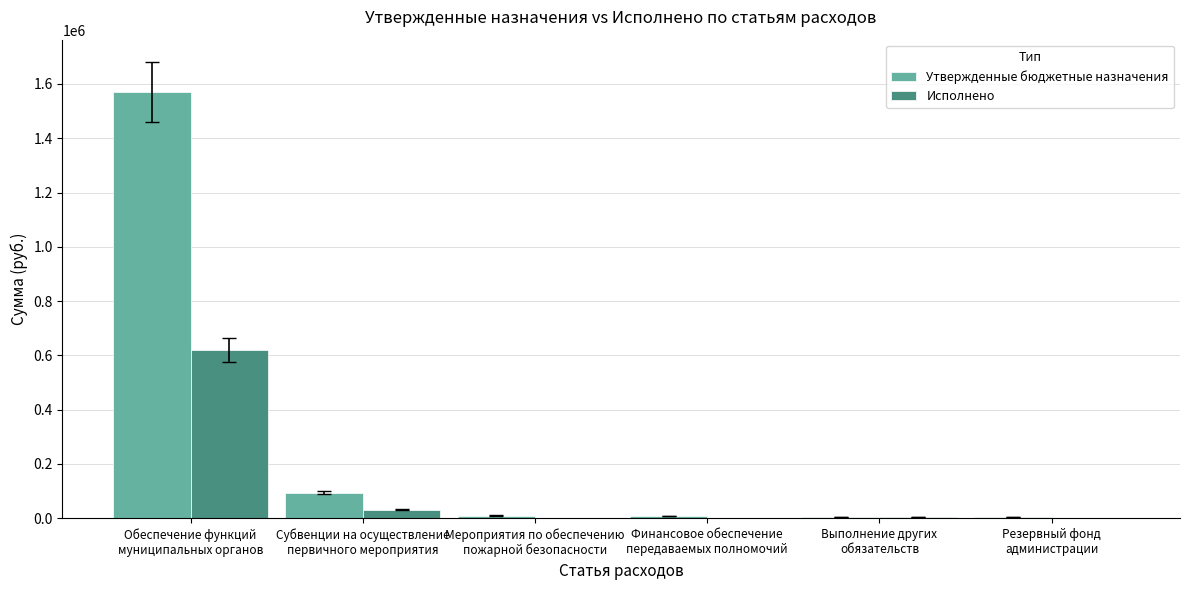

What is the highest value of the Утвержденные бюджетные назначения series?

1569500.0